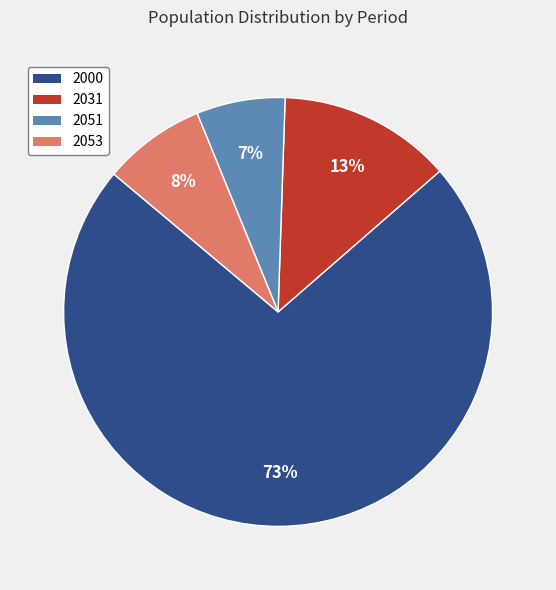

Combined, do 2031 and 2051 account for over 50%?

No